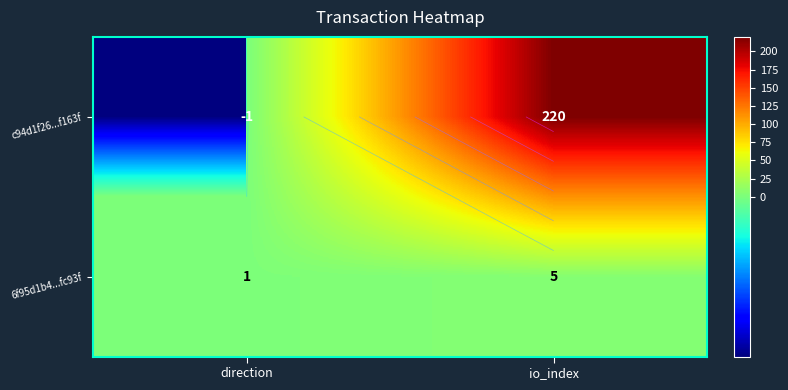

Between direction and io_index, which series saw the biggest shift?

c94d1f26...f163f